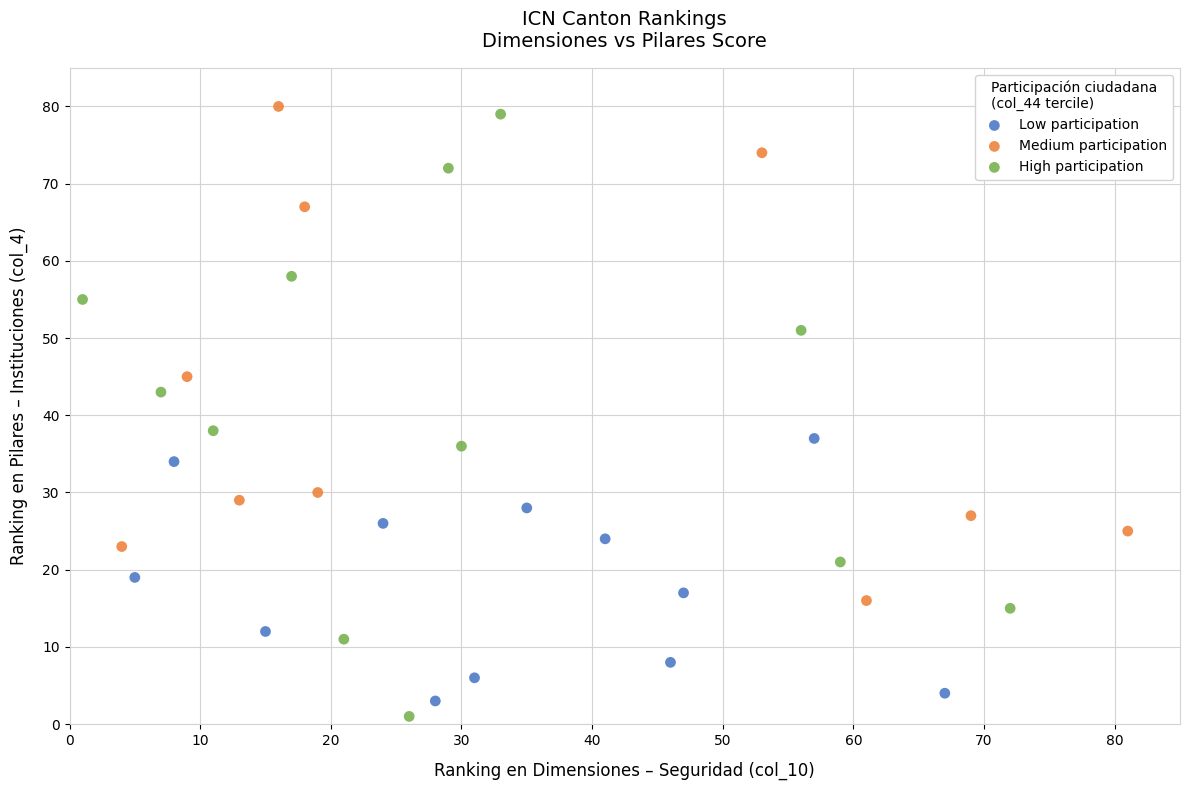

What are all the series names shown in the legend?

Low participation, Medium participation, High participation